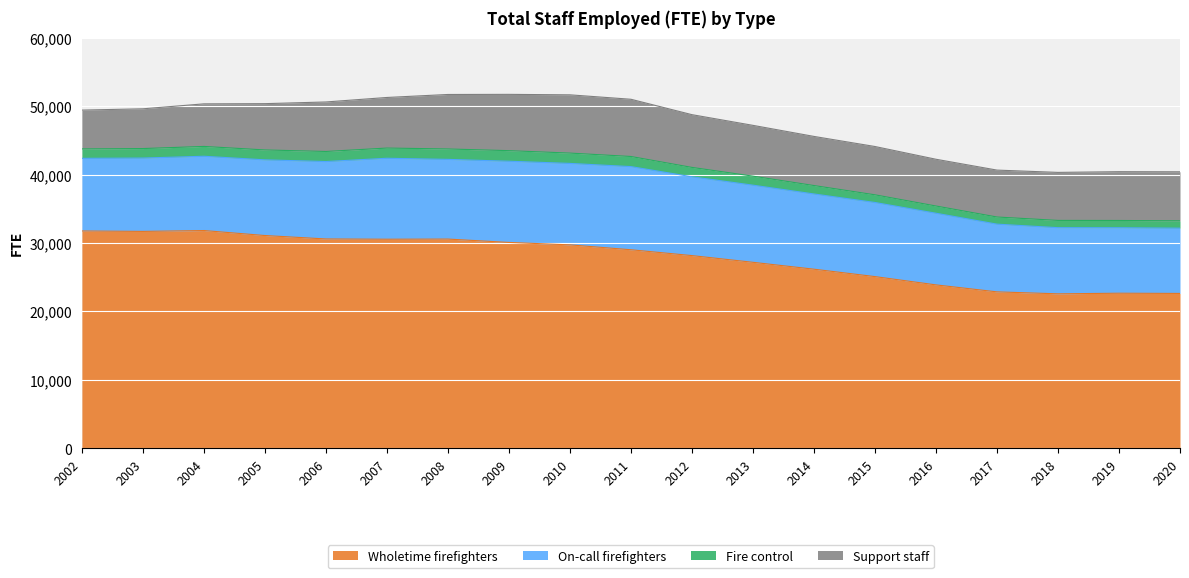

What is the lowest value of the Wholetime firefighters series?

22580